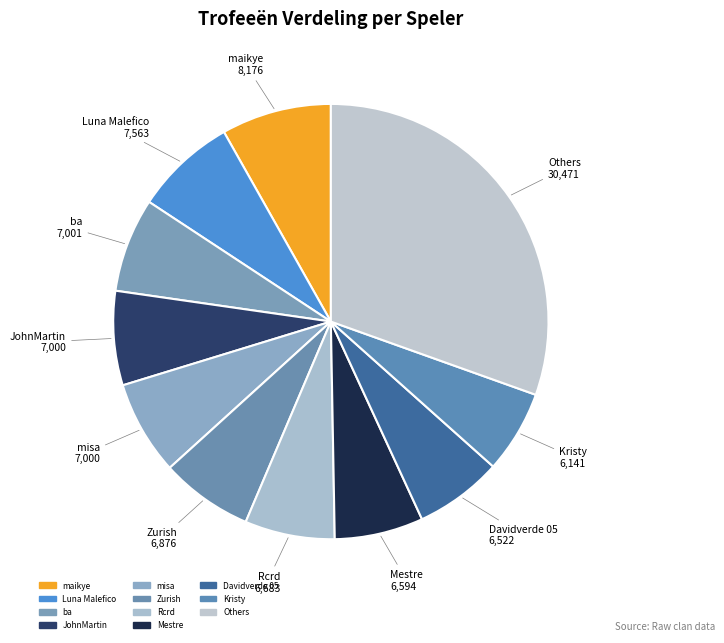

How many slices are in this pie chart?

11